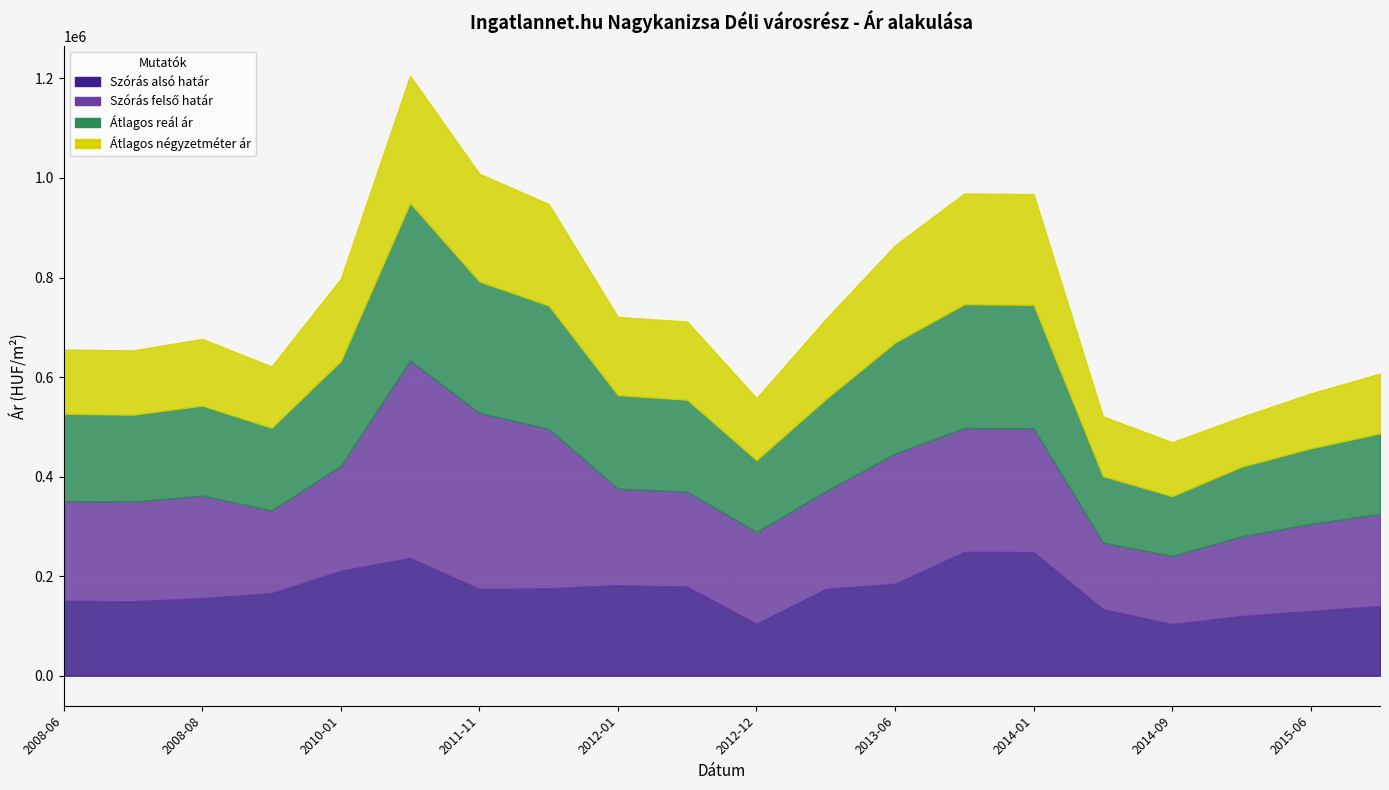

What value does the Szórás felső határ series have at 2015-06?

175000